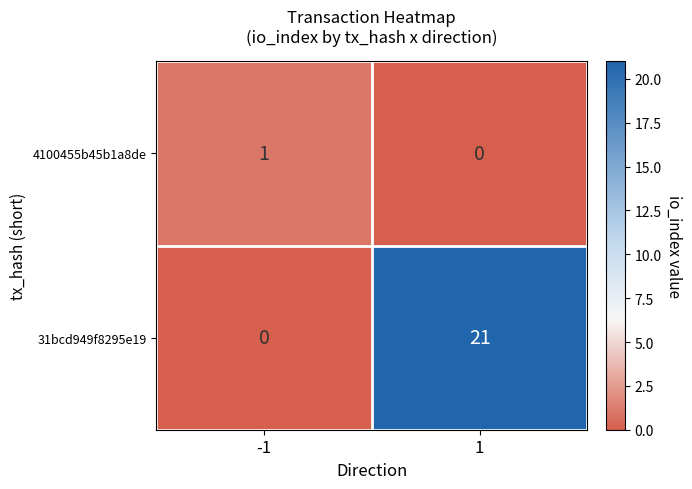

Which series has the largest total across all categories?

31bcd949f8295e19